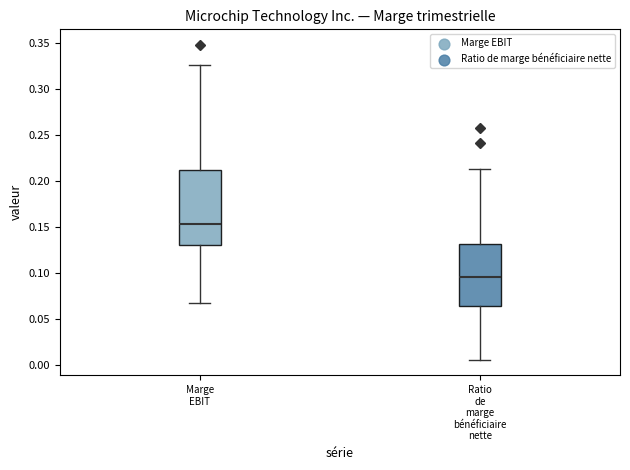

Which box's median line is the highest?

Marge EBIT